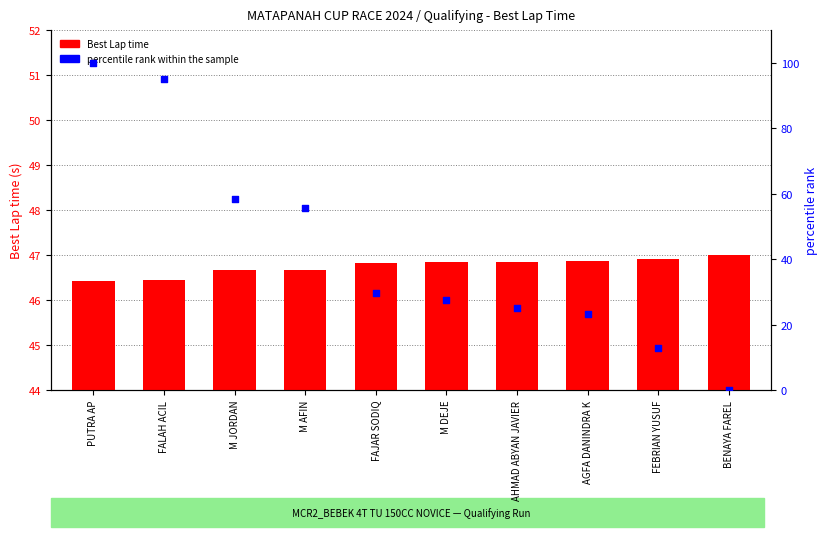

What is the total value across all series at BENAYA FAREL?

47.0